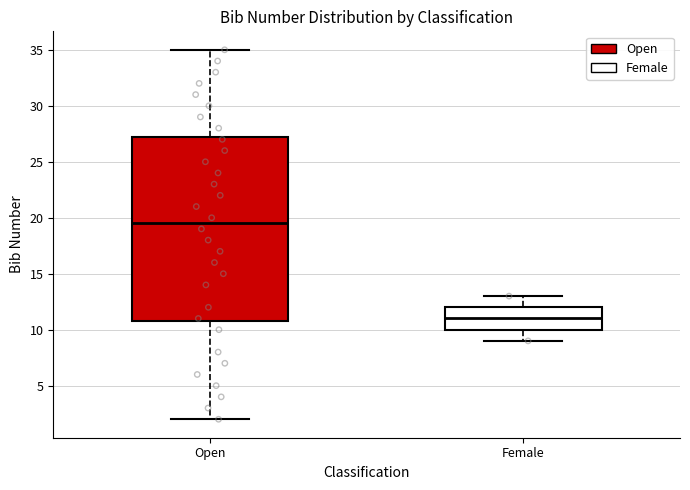

Which box has the lowest median line?

Female